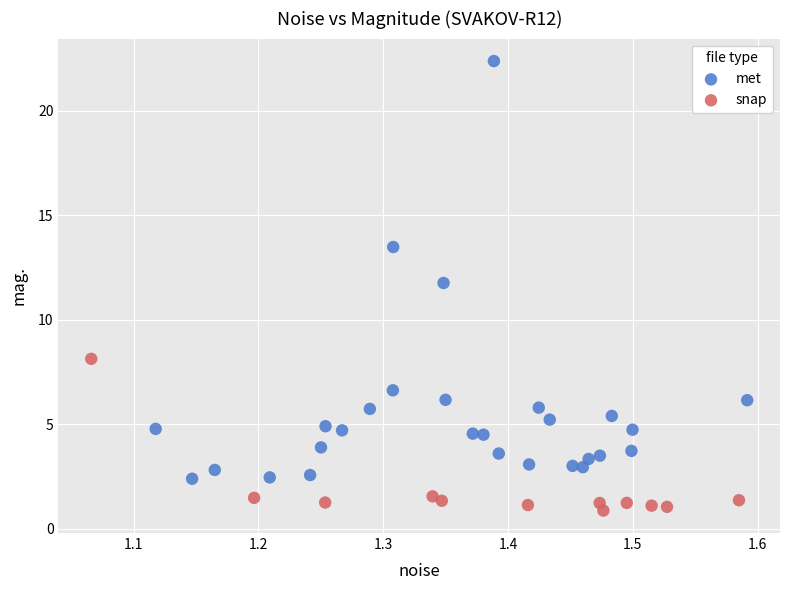

Which series has the largest Y range (max minus min)?

met